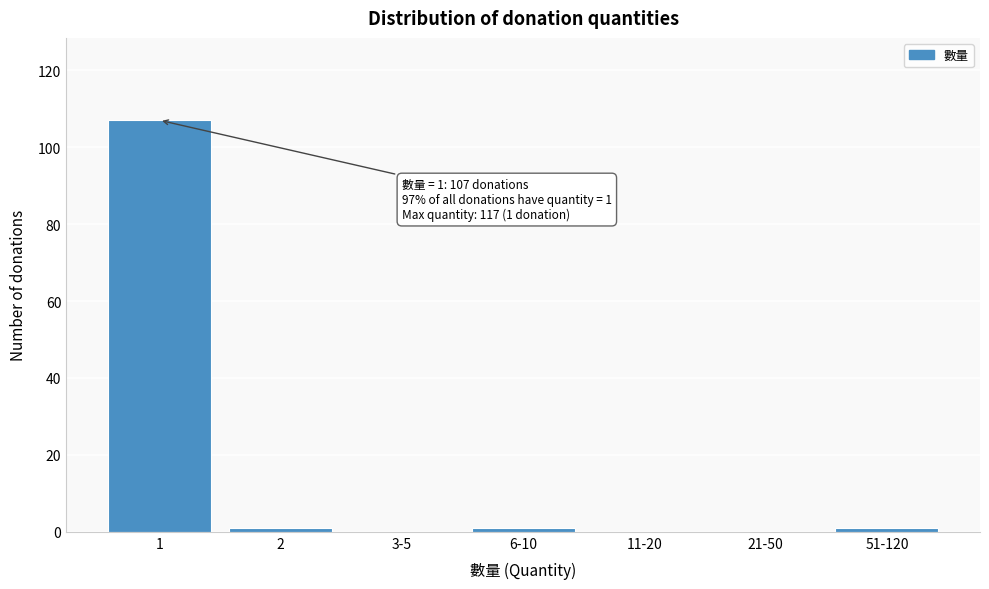

Reading left to right, extract all data points from this chart.

1=107	2=1	3-5=0	6-10=1	11-20=0	21-50=0	51-120=1